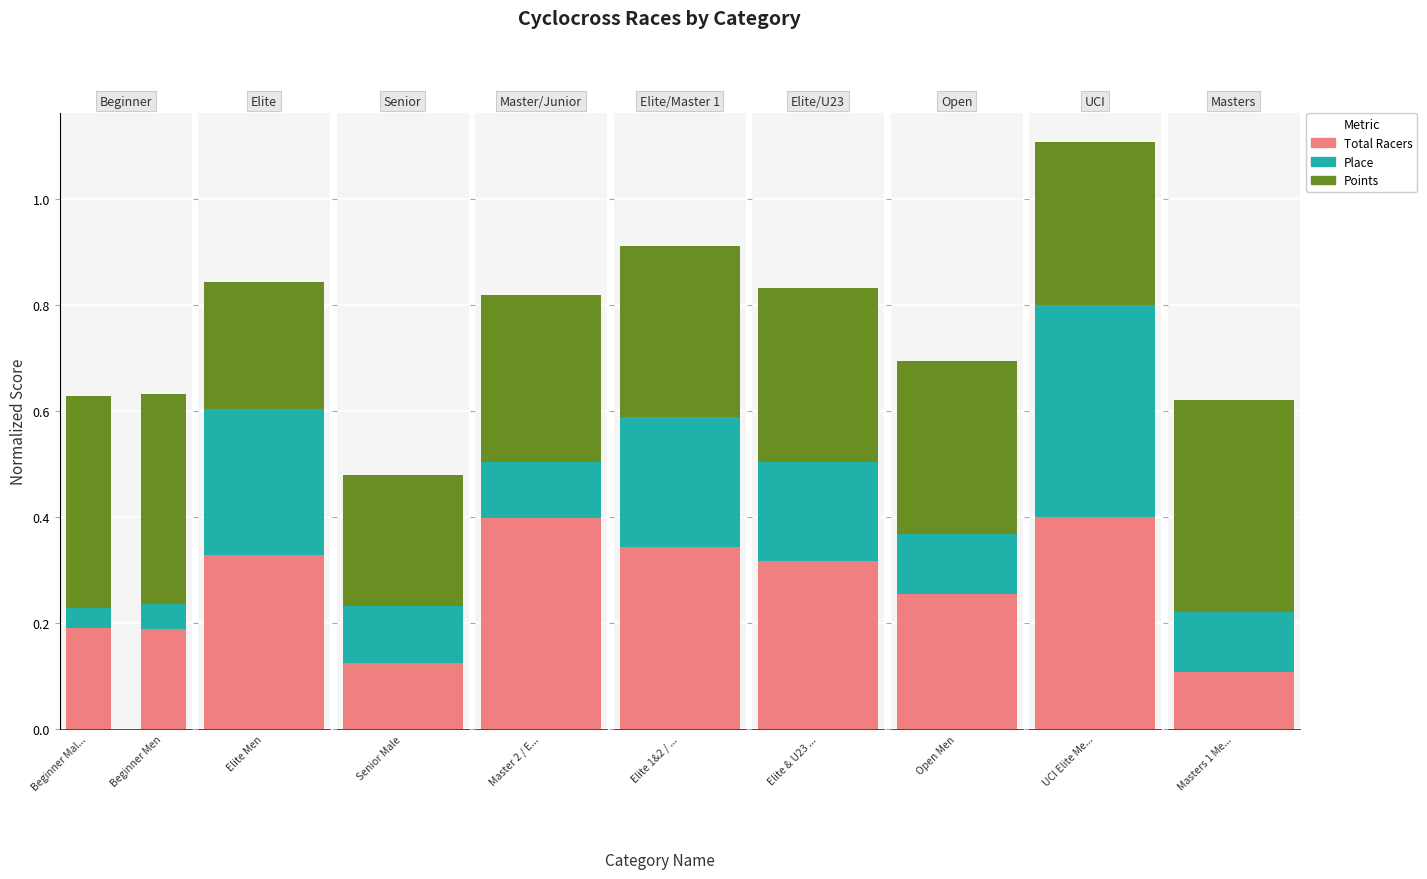

Which series changed the most between Beginner Mal... and Beginner Men?

Place